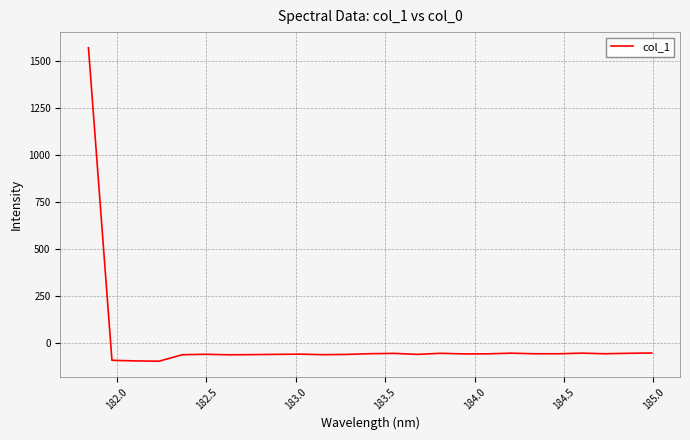

What is the greatest value displayed?

1572.1